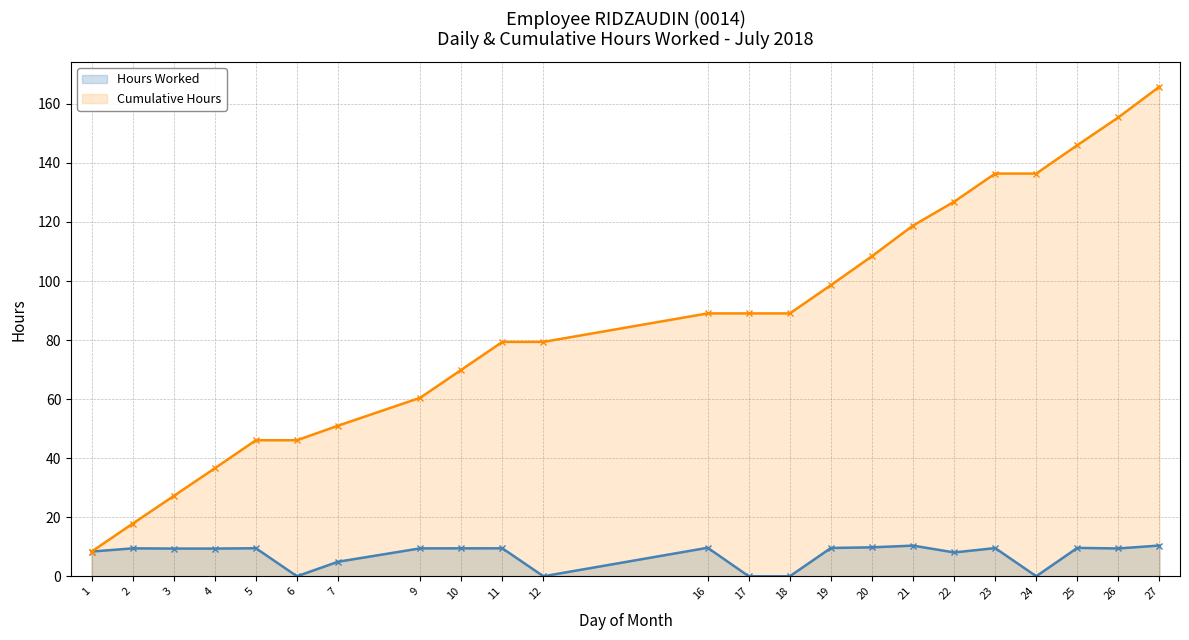

Which category has the lowest value in the Cumulative Hours series?

1